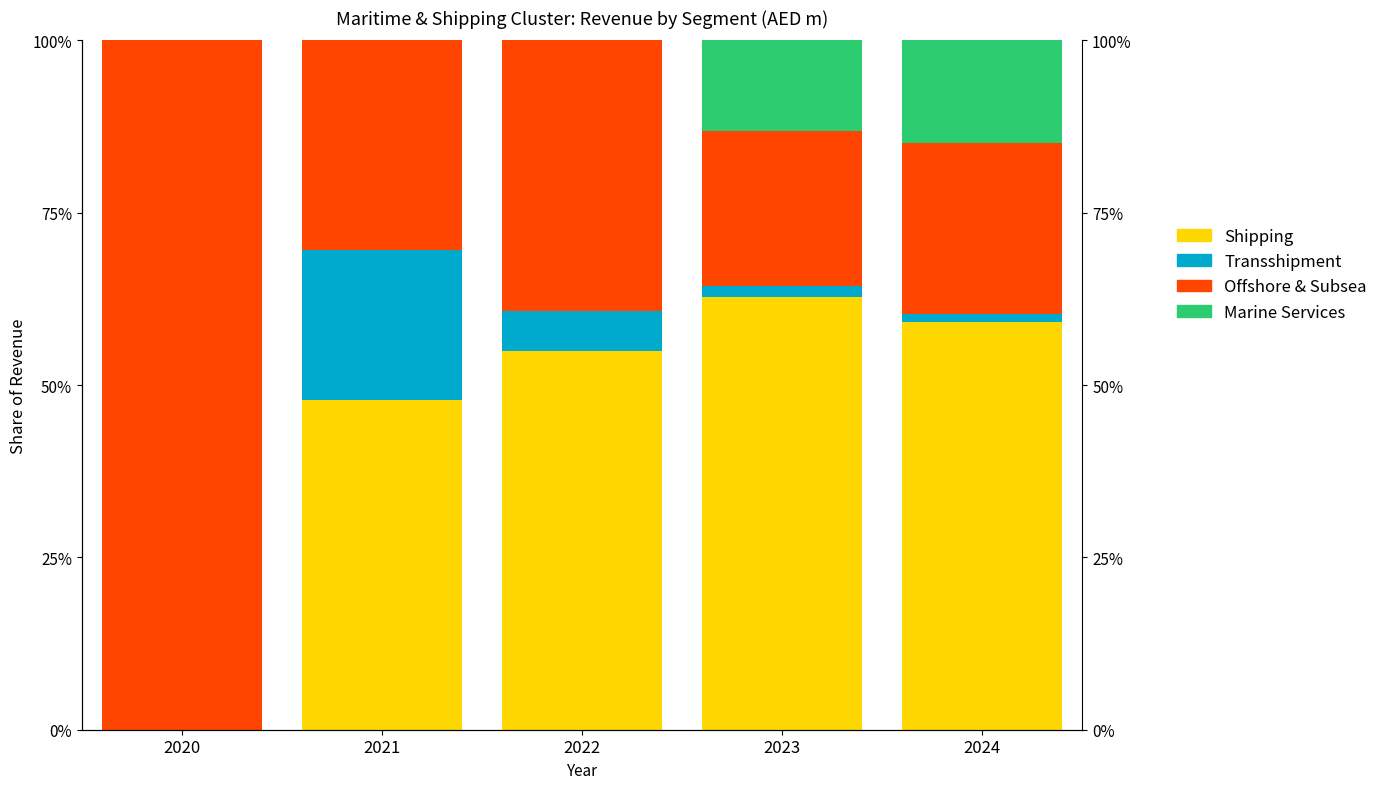

Is it true that Marine Services equals 13.2 at 2023?

True